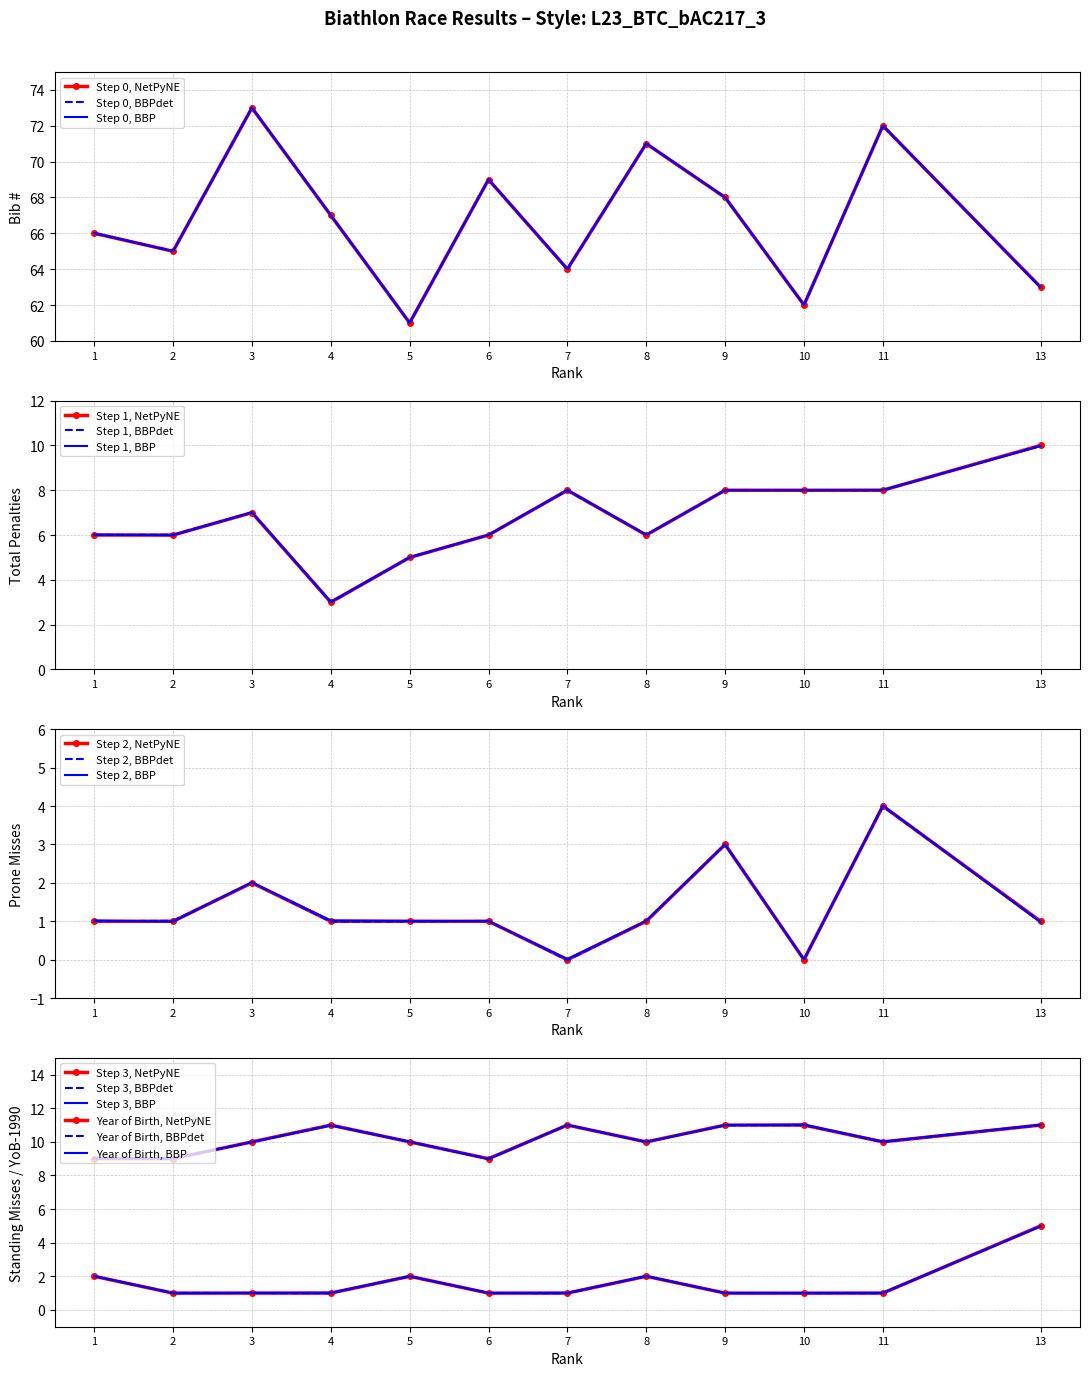

Reading right to left, list all the values displayed in this chart.

Bib (#): 63	72	62	68	71	64	69	61	67	73	65	66
Total Penalties (T): 10	8	8	8	6	8	6	5	3	7	6	6
Prone Misses (L): 1	4	0	3	1	0	1	1	1	2	1	1
Standing Misses (S): 5	1	1	1	2	1	1	2	1	1	1	2
Year of Birth: 11	10	11	11	10	11	9	10	11	10	9	9